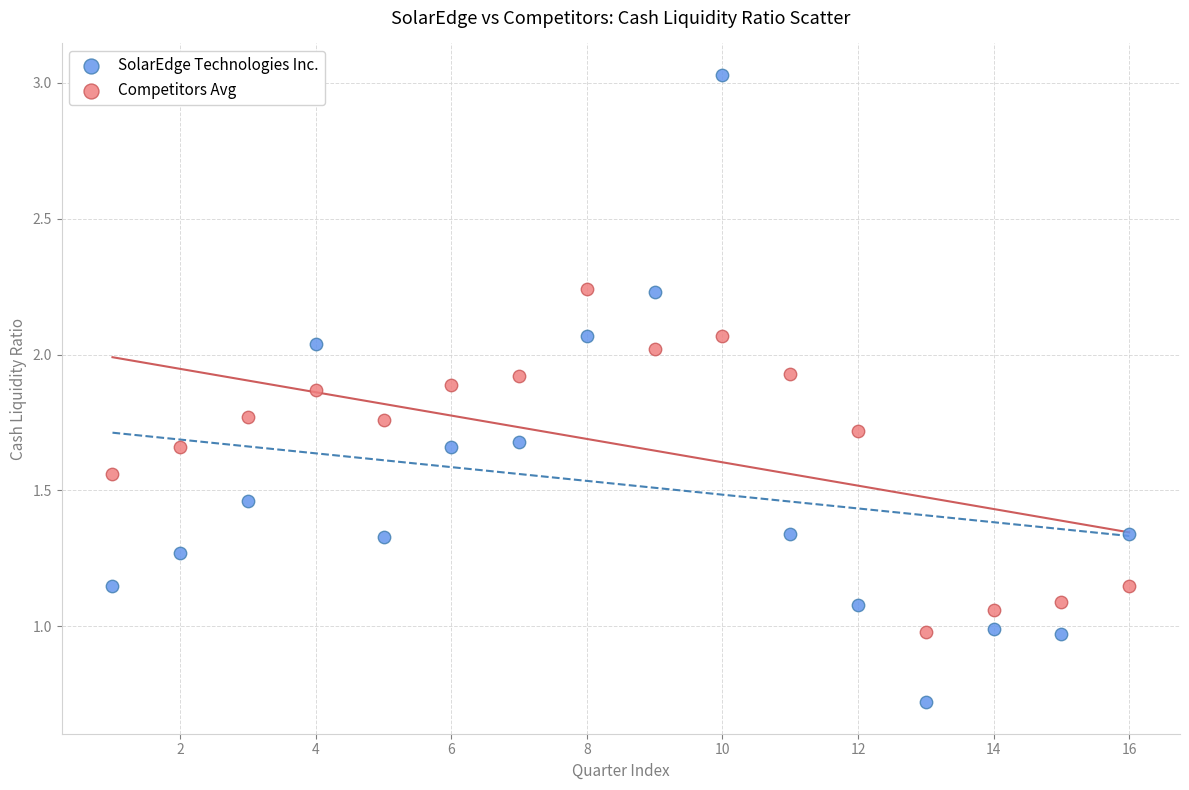

Which series contains the lowest Y value?

SolarEdge Technologies Inc.